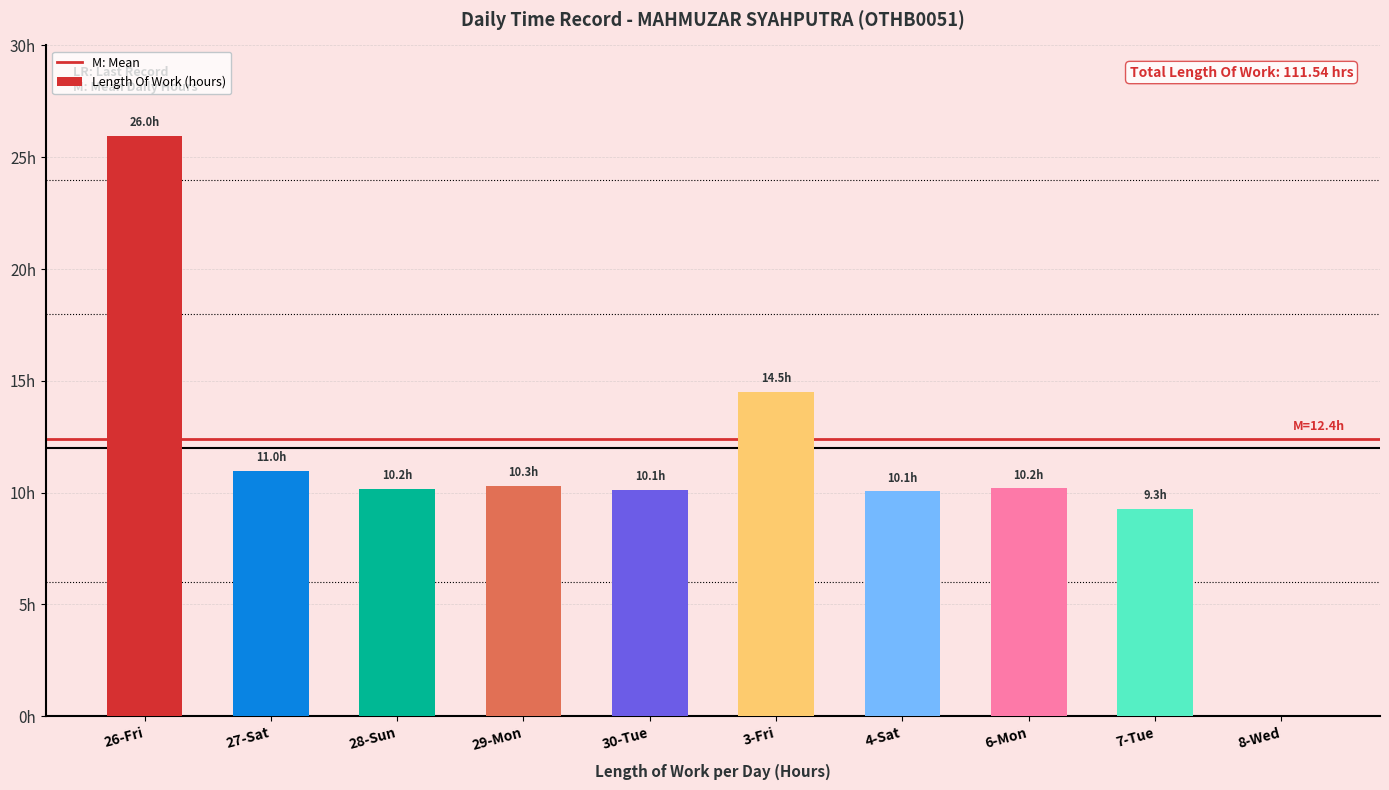

What is the change in value from 30-Tue to 4-Sat?

-0.1